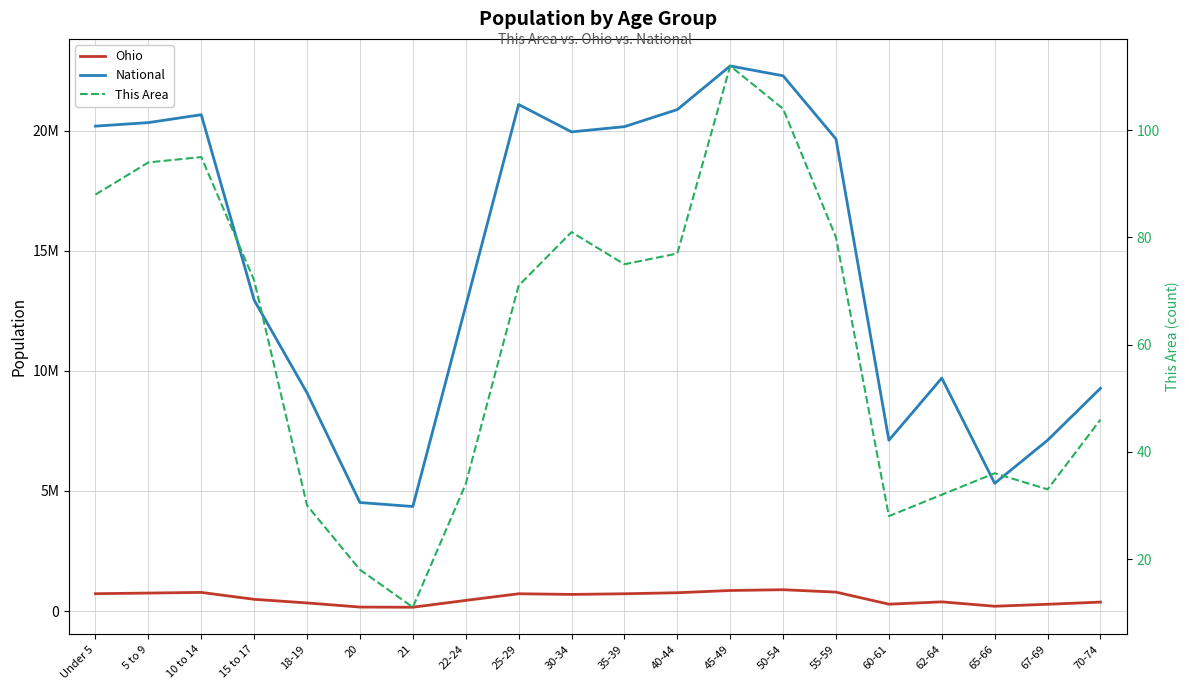

What is the label of the 14th point from the right?

21